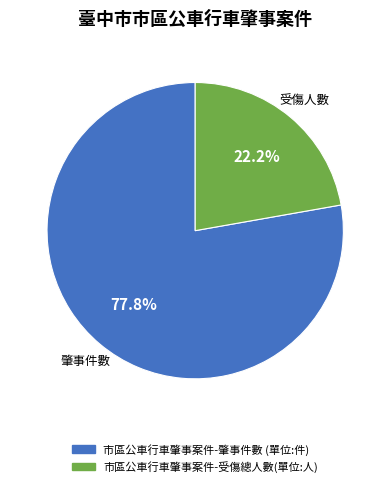

Do 受傷人數 and 肇事件數 together represent more than half of the pie?

Yes